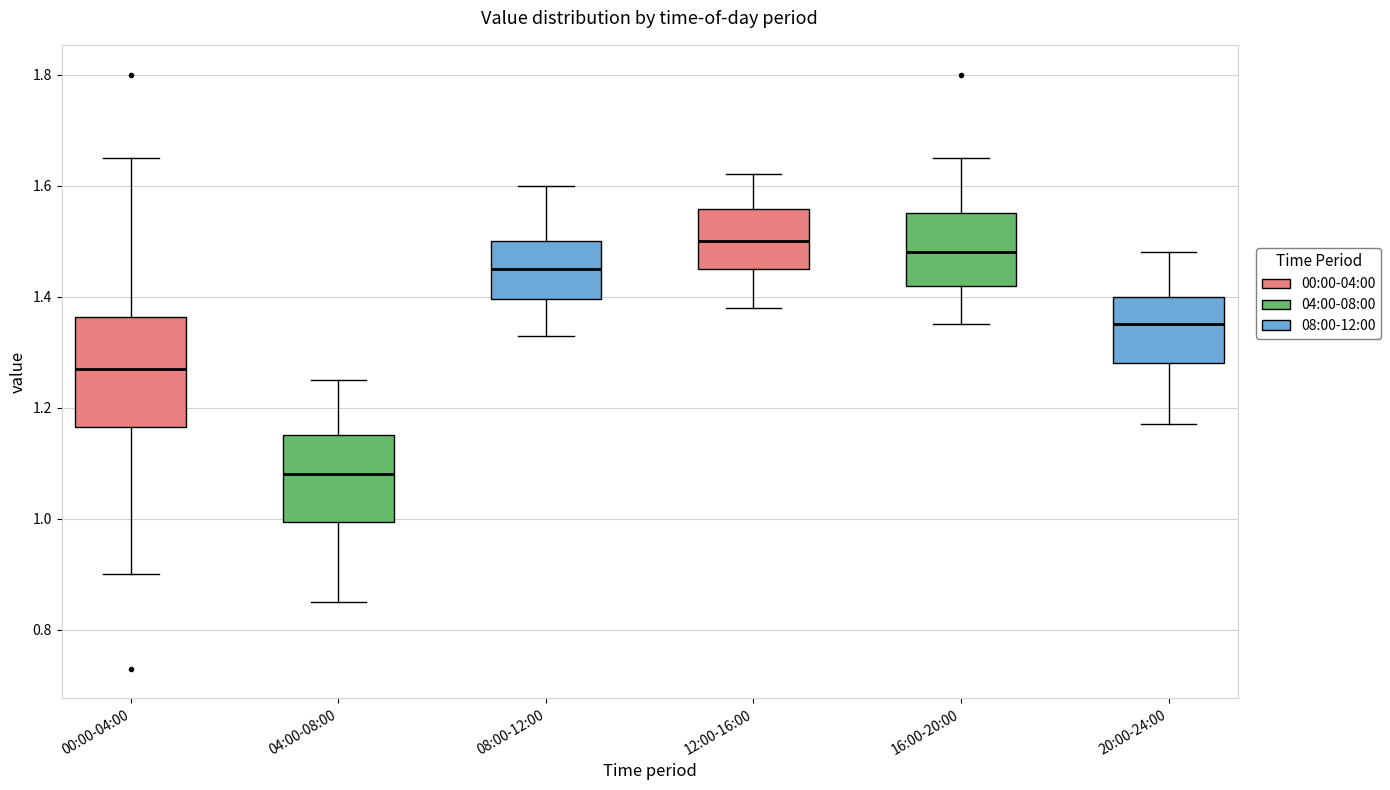

Which box's median line is the highest?

12:00-16:00